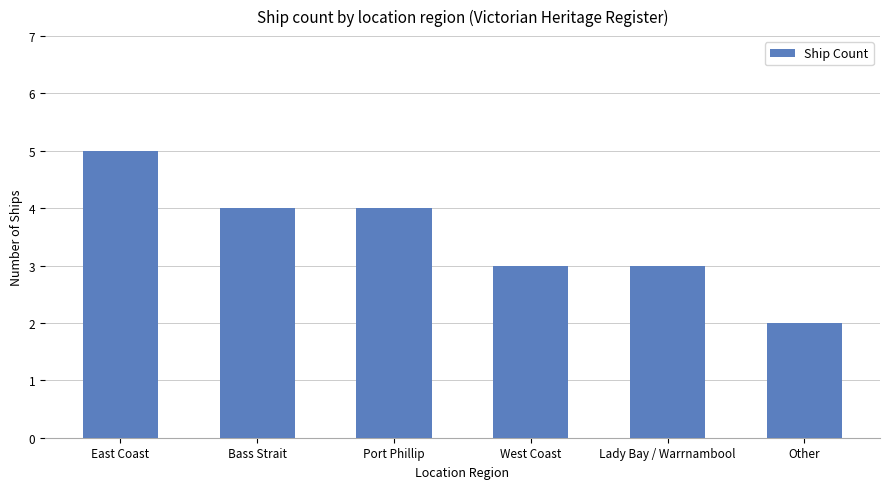

How many distinct data groups are displayed?

1